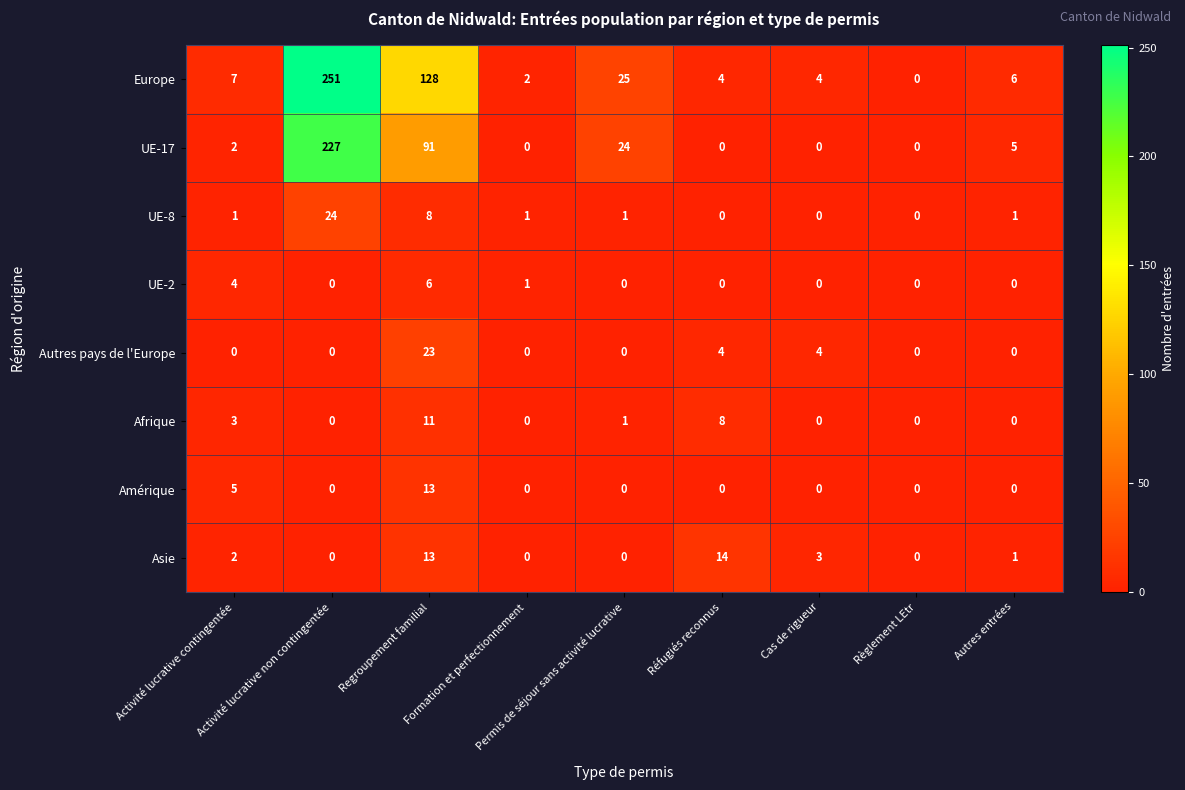

What is the sum of all UE-17 values?

349